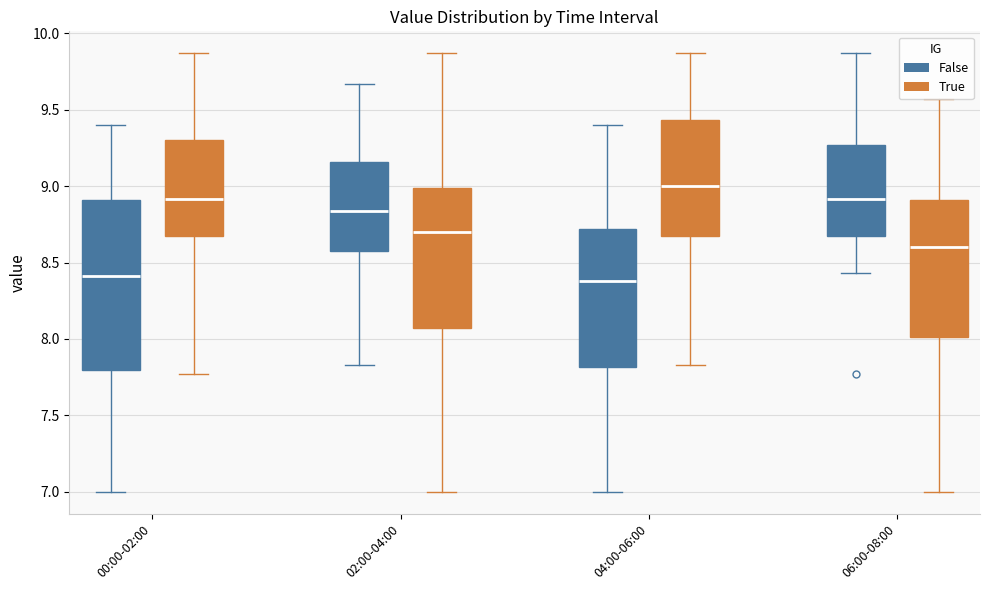

Reading left to right, transcribe this box plot: for each box, give where its median line is, the range the box spans, and where its two whiskers end, as read against the y-axis. The values are not printed on the chart, so give them approximately, as read against the axis.

00:00-02:00 (False): median 8.40, box 7.80 to 8.90, whiskers 7.00 to 9.40
00:00-02:00 (True): median 8.90, box 8.70 to 9.30, whiskers 7.75 to 9.85
02:00-04:00 (False): median 8.85, box 8.60 to 9.15, whiskers 7.85 to 9.65
02:00-04:00 (True): median 8.70, box 8.05 to 9.00, whiskers 7.00 to 9.85
04:00-06:00 (False): median 8.40, box 7.80 to 8.70, whiskers 7.00 to 9.40
04:00-06:00 (True): median 9.00, box 8.70 to 9.45, whiskers 7.85 to 9.85
06:00-08:00 (False): median 8.90, box 8.70 to 9.25, whiskers 8.45 to 9.85
06:00-08:00 (True): median 8.60, box 8.00 to 8.90, whiskers 7.00 to 9.55